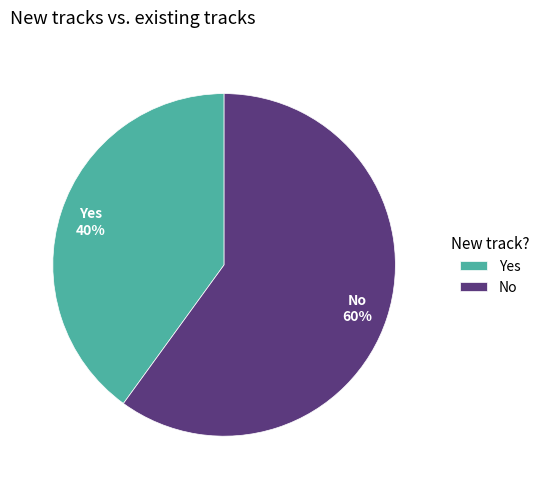

Which category has the biggest portion of the pie?

No